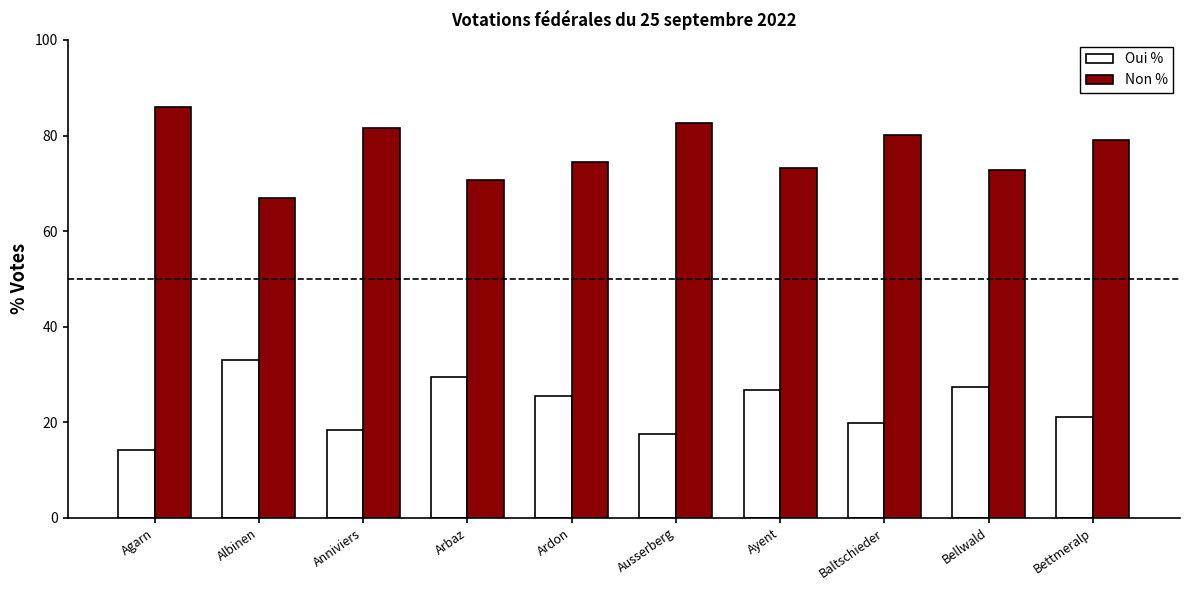

What is the difference between the highest and lowest values at Anniviers?

63.3